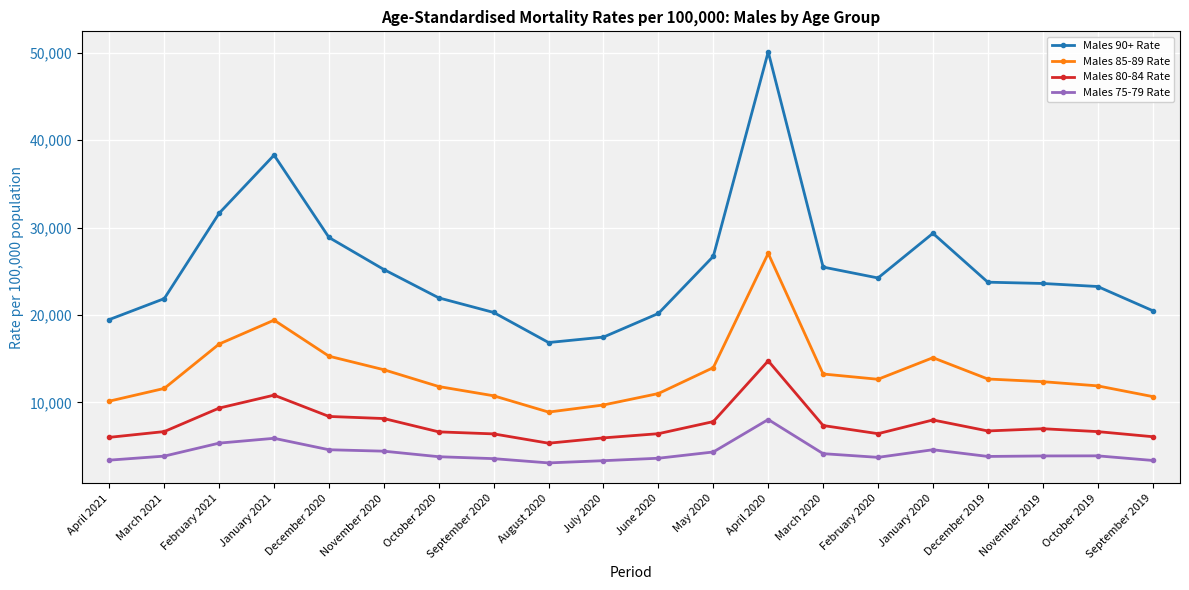

True or false: Males 75-79 Rate has more than 0 points higher than both neighbors.

True